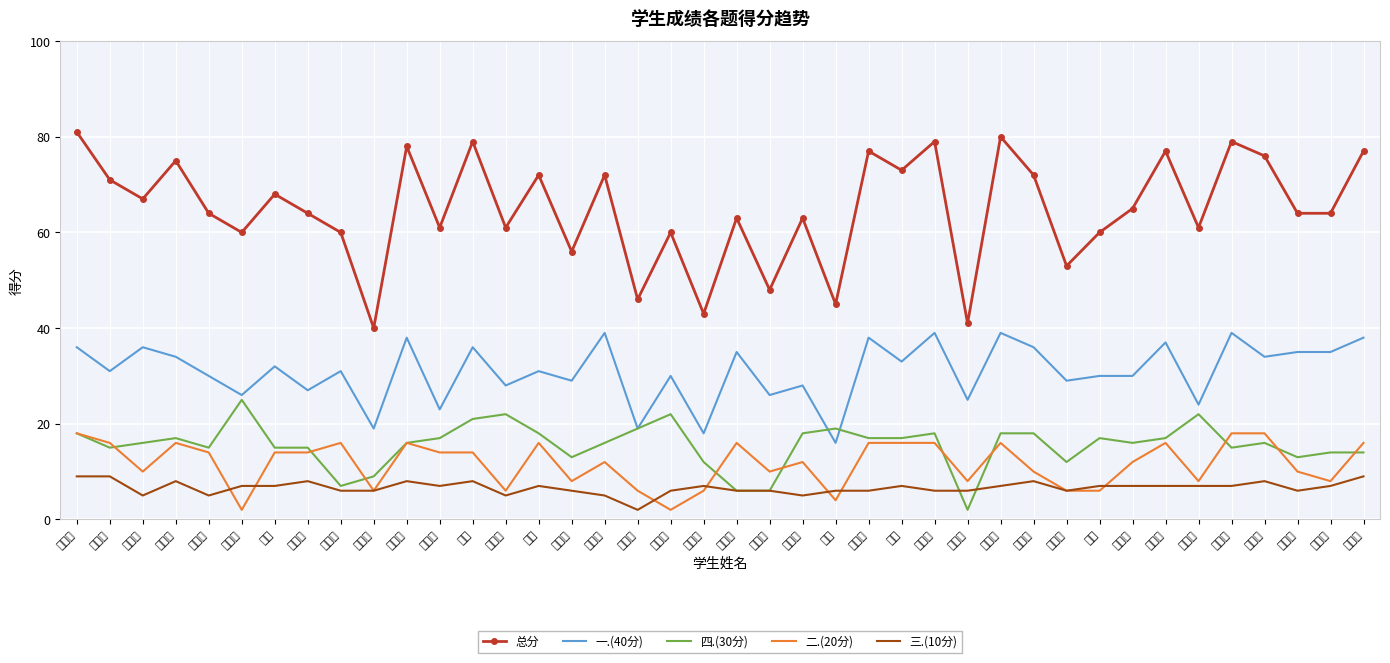

What value does the 一.(40分) series have at 张振华?

31